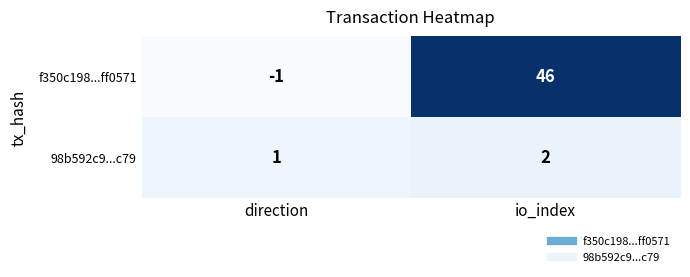

List the series in order of their peak value, lowest first.

98b592c9...c79, f350c198...ff0571